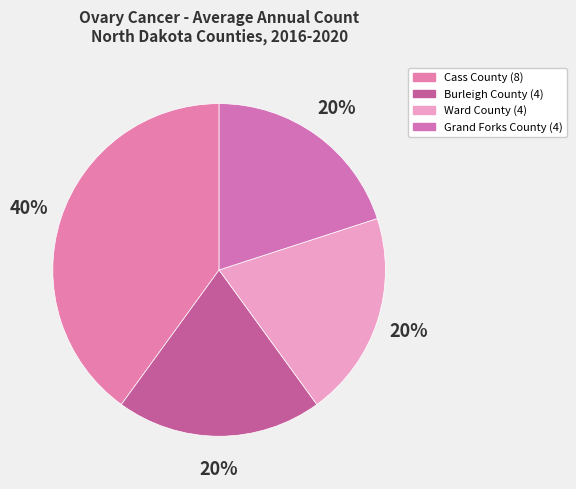

Count the number of slices in the pie.

4